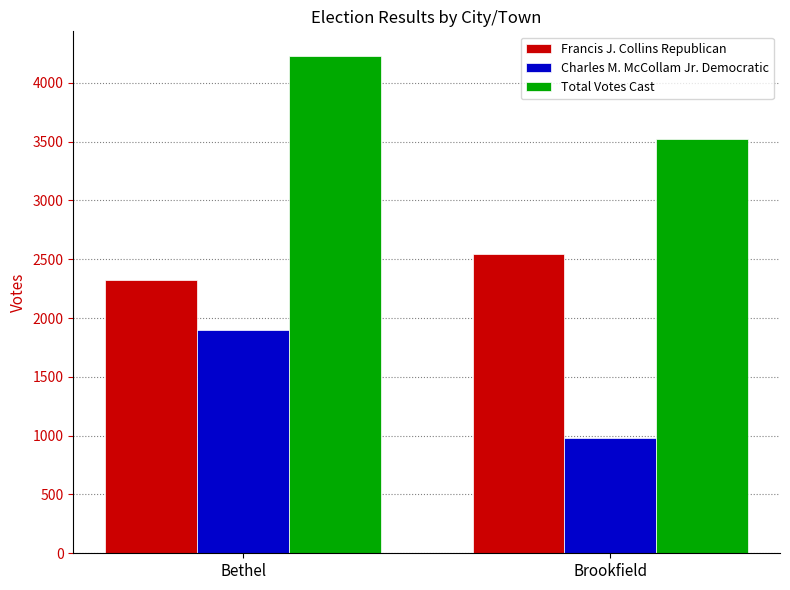

Which series has the widest spread of values?

Charles M. McCollam Jr. Democratic